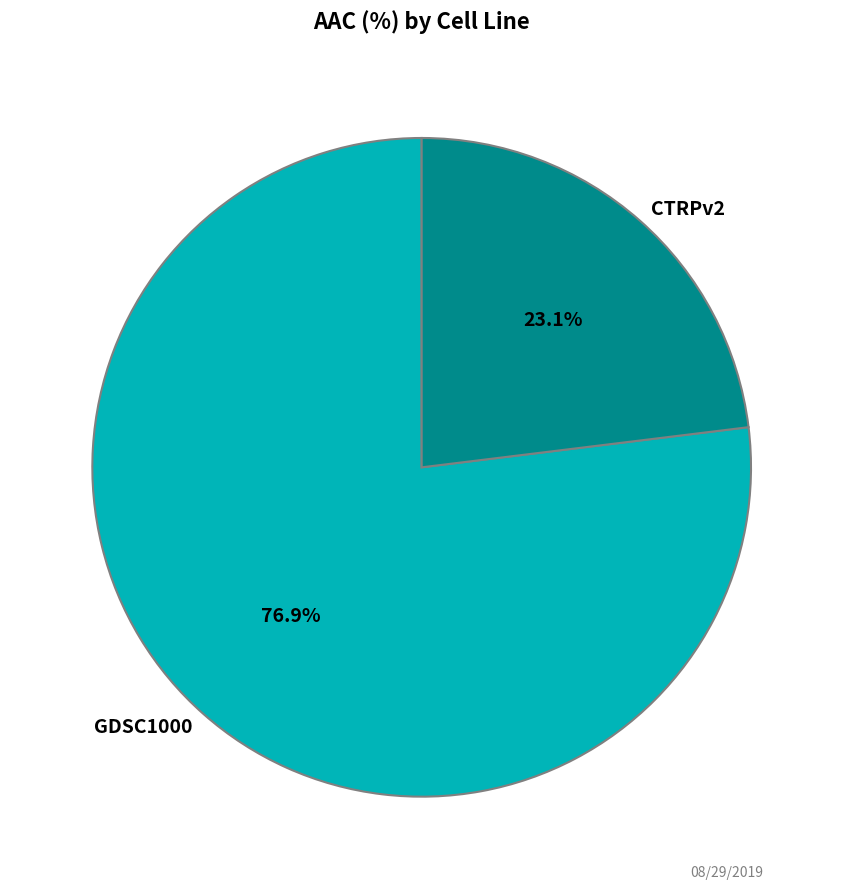

What is the majority slice?

GDSC1000